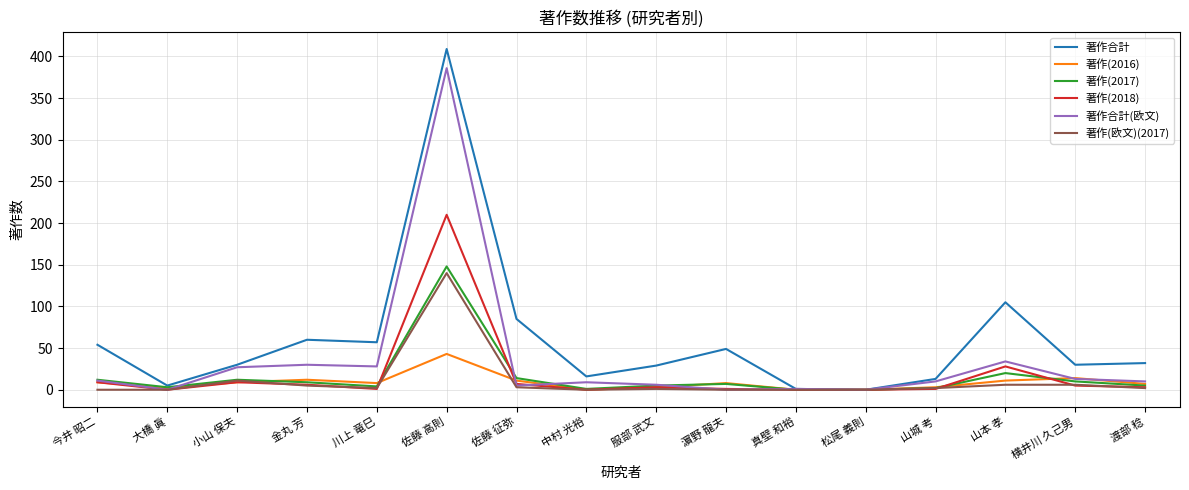

Which series changed the most between 佐藤 高則 and 横井川 久己男?

著作合計